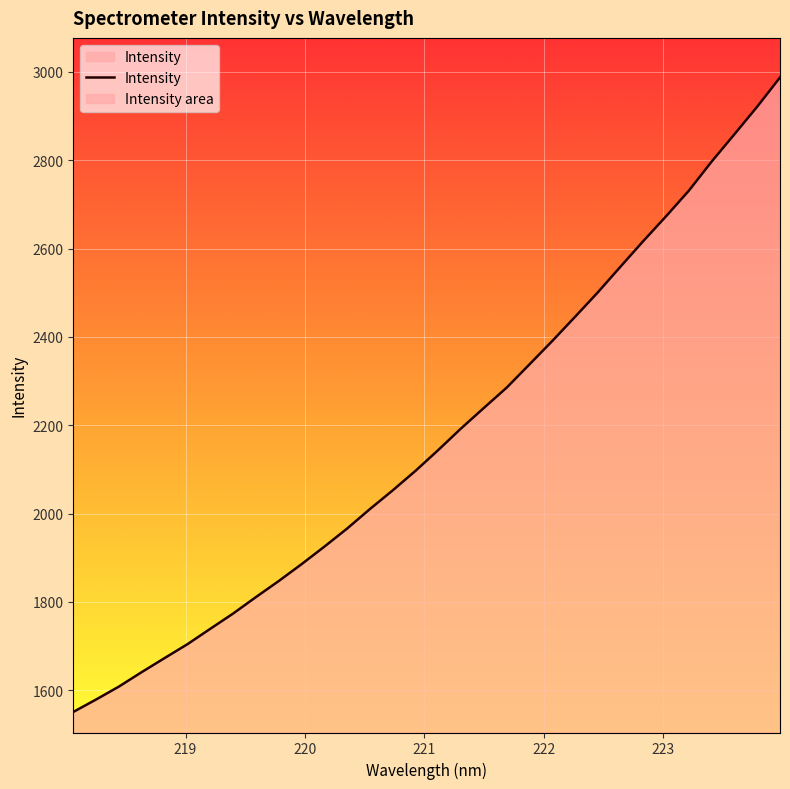

What is the maximum value shown in the chart?

2987.5